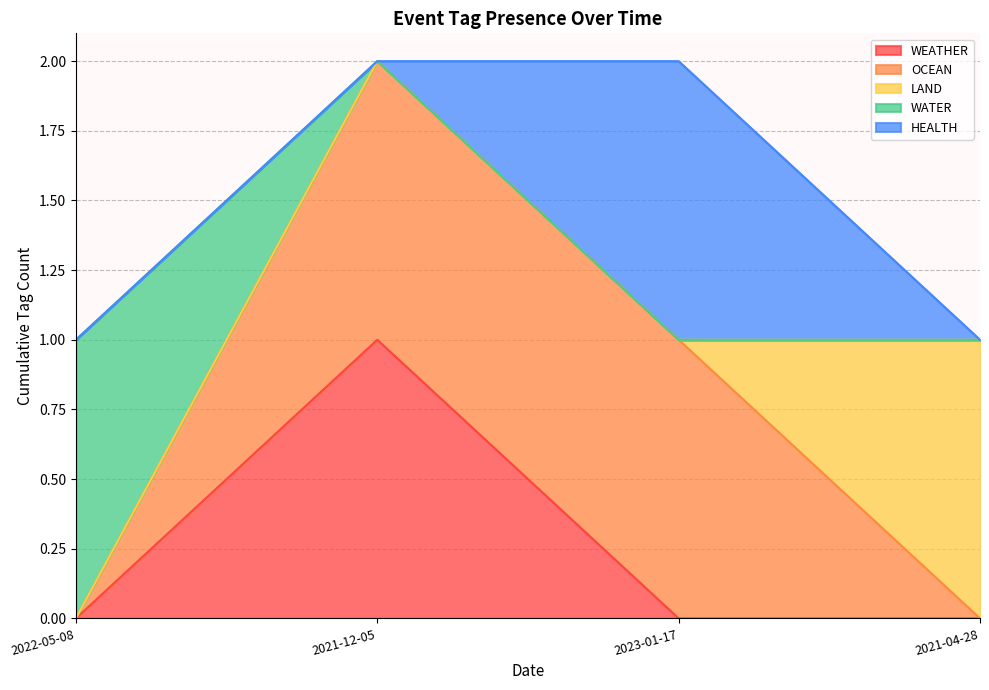

At how many categories does at least one series exceed 0?

4